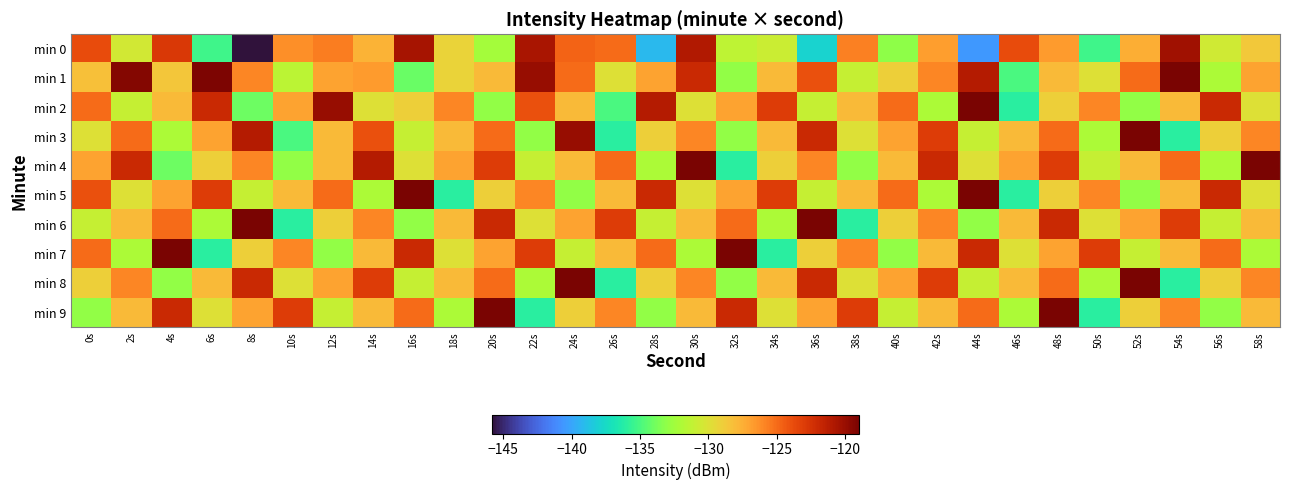

Reading left to right, transcribe all the data shown in this chart.

min 0: 0s=-123.8	2s=-130.5	4s=-122.8	6s=-135.2	8s=-145.8	10s=-126.3	12s=-125.7	14s=-127.6	16s=-120.5	18s=-129.3	20s=-132.3	22s=-120.7	24s=-124.7	26s=-125.1	28s=-139.2	30s=-121.0	32s=-131.3	34s=-130.7	36s=-137.9	38s=-125.8	40s=-133.1	42s=-126.8	44s=-140.6	46s=-123.7	48s=-126.7	50s=-135.2	52s=-127.4	54s=-120.3	56s=-130.6	58s=-128.7
min 1: 0s=-128.3	2s=-119.4	4s=-128.5	6s=-119.2	8s=-125.9	10s=-131.4	12s=-127.0	14s=-126.7	16s=-134.1	18s=-129.2	20s=-128.0	22s=-120.0	24s=-125.0	26s=-130.0	28s=-127.0	30s=-122.0	32s=-133.0	34s=-128.0	36s=-124.0	38s=-131.0	40s=-129.0	42s=-126.0	44s=-121.0	46s=-135.0	48s=-128.0	50s=-130.0	52s=-125.0	54s=-119.0	56s=-132.0	58s=-127.0
min 2: 0s=-125.0	2s=-131.0	4s=-128.0	6s=-122.0	8s=-134.0	10s=-127.0	12s=-120.0	14s=-130.0	16s=-129.0	18s=-126.0	20s=-133.0	22s=-124.0	24s=-128.0	26s=-135.0	28s=-121.0	30s=-130.0	32s=-127.0	34s=-123.0	36s=-131.0	38s=-128.0	40s=-125.0	42s=-132.0	44s=-119.0	46s=-136.0	48s=-129.0	50s=-126.0	52s=-133.0	54s=-128.0	56s=-122.0	58s=-130.0
min 3: 0s=-130.0	2s=-125.0	4s=-132.0	6s=-127.0	8s=-121.0	10s=-135.0	12s=-128.0	14s=-124.0	16s=-131.0	18s=-128.0	20s=-125.0	22s=-133.0	24s=-120.0	26s=-136.0	28s=-129.0	30s=-126.0	32s=-133.0	34s=-128.0	36s=-122.0	38s=-130.0	40s=-127.0	42s=-123.0	44s=-131.0	46s=-128.0	48s=-125.0	50s=-132.0	52s=-119.0	54s=-136.0	56s=-129.0	58s=-126.0
min 4: 0s=-127.0	2s=-122.0	4s=-134.0	6s=-129.0	8s=-126.0	10s=-133.0	12s=-128.0	14s=-121.0	16s=-130.0	18s=-127.0	20s=-123.0	22s=-131.0	24s=-128.0	26s=-125.0	28s=-132.0	30s=-119.0	32s=-136.0	34s=-129.0	36s=-126.0	38s=-133.0	40s=-128.0	42s=-122.0	44s=-130.0	46s=-127.0	48s=-123.0	50s=-131.0	52s=-128.0	54s=-125.0	56s=-132.0	58s=-119.0
min 5: 0s=-124.0	2s=-130.0	4s=-127.0	6s=-123.0	8s=-131.0	10s=-128.0	12s=-125.0	14s=-132.0	16s=-119.0	18s=-136.0	20s=-129.0	22s=-126.0	24s=-133.0	26s=-128.0	28s=-122.0	30s=-130.0	32s=-127.0	34s=-123.0	36s=-131.0	38s=-128.0	40s=-125.0	42s=-132.0	44s=-119.0	46s=-136.0	48s=-129.0	50s=-126.0	52s=-133.0	54s=-128.0	56s=-122.0	58s=-130.0
min 6: 0s=-131.0	2s=-128.0	4s=-125.0	6s=-132.0	8s=-119.0	10s=-136.0	12s=-129.0	14s=-126.0	16s=-133.0	18s=-128.0	20s=-122.0	22s=-130.0	24s=-127.0	26s=-123.0	28s=-131.0	30s=-128.0	32s=-125.0	34s=-132.0	36s=-119.0	38s=-136.0	40s=-129.0	42s=-126.0	44s=-133.0	46s=-128.0	48s=-122.0	50s=-130.0	52s=-127.0	54s=-123.0	56s=-131.0	58s=-128.0
min 7: 0s=-125.0	2s=-132.0	4s=-119.0	6s=-136.0	8s=-129.0	10s=-126.0	12s=-133.0	14s=-128.0	16s=-122.0	18s=-130.0	20s=-127.0	22s=-123.0	24s=-131.0	26s=-128.0	28s=-125.0	30s=-132.0	32s=-119.0	34s=-136.0	36s=-129.0	38s=-126.0	40s=-133.0	42s=-128.0	44s=-122.0	46s=-130.0	48s=-127.0	50s=-123.0	52s=-131.0	54s=-128.0	56s=-125.0	58s=-132.0
min 8: 0s=-129.0	2s=-126.0	4s=-133.0	6s=-128.0	8s=-122.0	10s=-130.0	12s=-127.0	14s=-123.0	16s=-131.0	18s=-128.0	20s=-125.0	22s=-132.0	24s=-119.0	26s=-136.0	28s=-129.0	30s=-126.0	32s=-133.0	34s=-128.0	36s=-122.0	38s=-130.0	40s=-127.0	42s=-123.0	44s=-131.0	46s=-128.0	48s=-125.0	50s=-132.0	52s=-119.0	54s=-136.0	56s=-129.0	58s=-126.0
min 9: 0s=-133.0	2s=-128.0	4s=-122.0	6s=-130.0	8s=-127.0	10s=-123.0	12s=-131.0	14s=-128.0	16s=-125.0	18s=-132.0	20s=-119.0	22s=-136.0	24s=-129.0	26s=-126.0	28s=-133.0	30s=-128.0	32s=-122.0	34s=-130.0	36s=-127.0	38s=-123.0	40s=-131.0	42s=-128.0	44s=-125.0	46s=-132.0	48s=-119.0	50s=-136.0	52s=-129.0	54s=-126.0	56s=-133.0	58s=-128.0